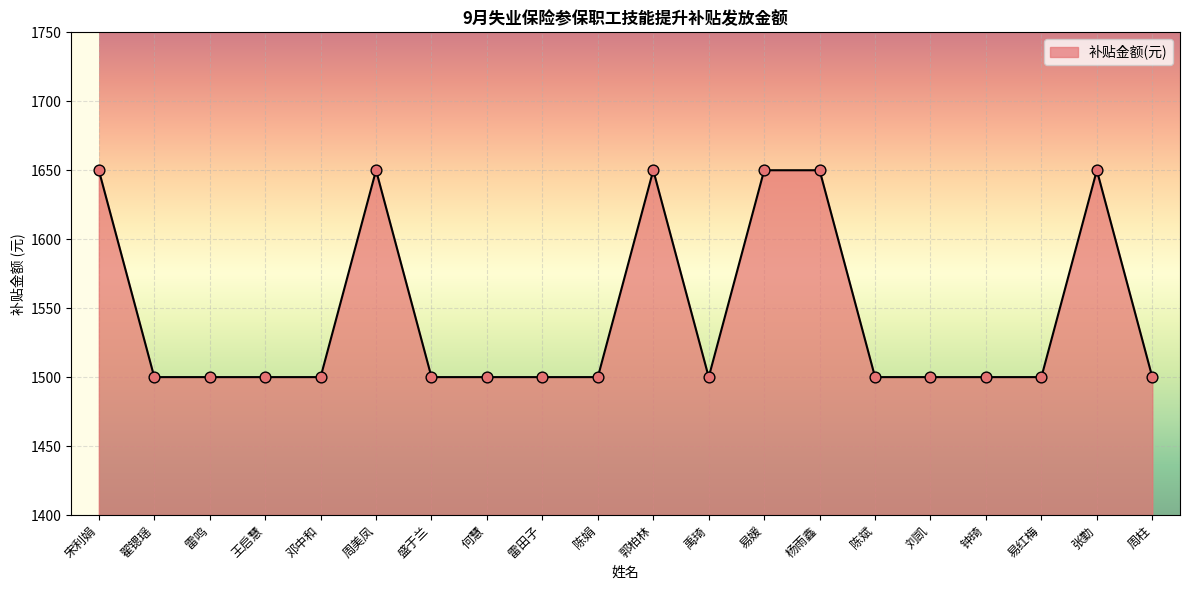

What is the ratio of the value at 杨雨鑫 to the value at 何慧?

1.1